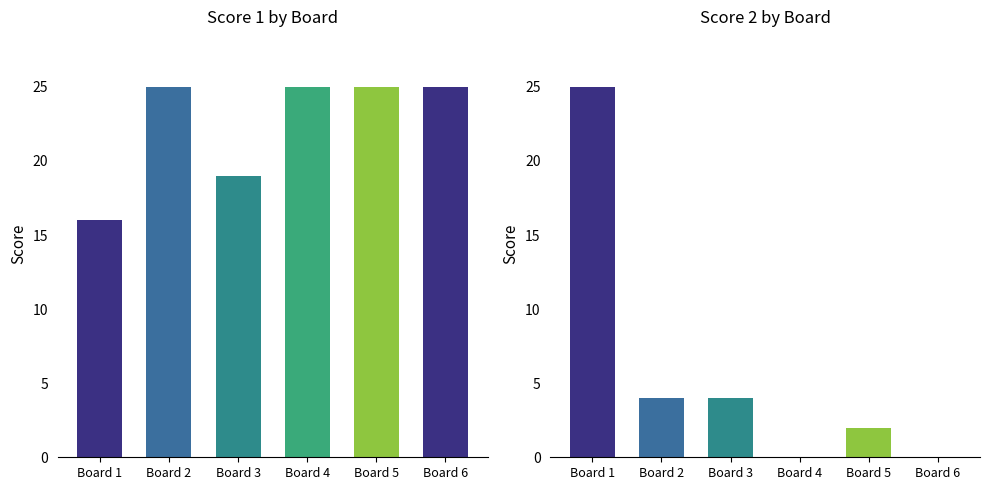

Between Board 1 and Board 5, which is larger?

Board 5